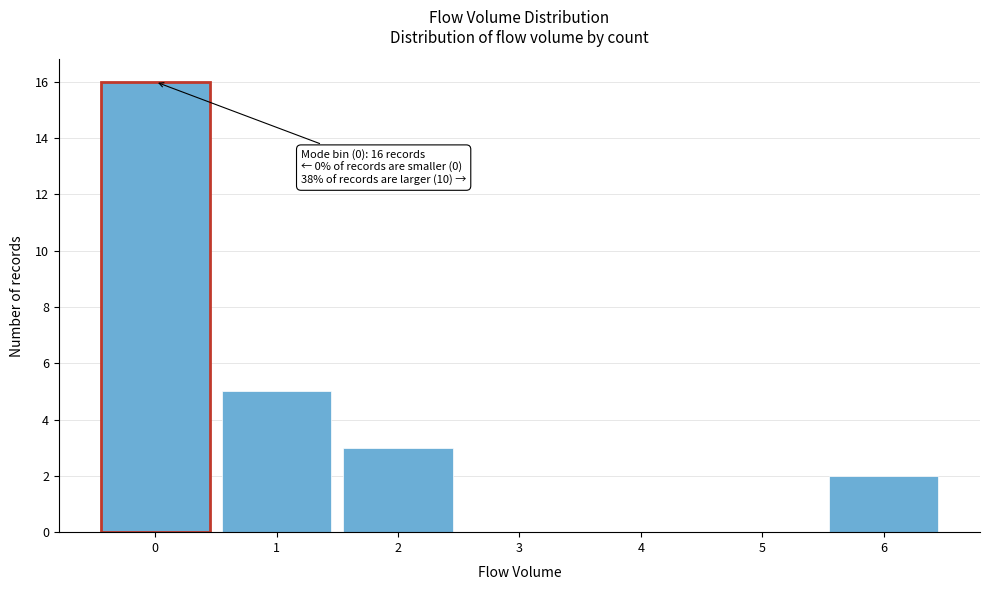

Over which range of the x-axis is the bar tallest?

-0.5 to 0.5